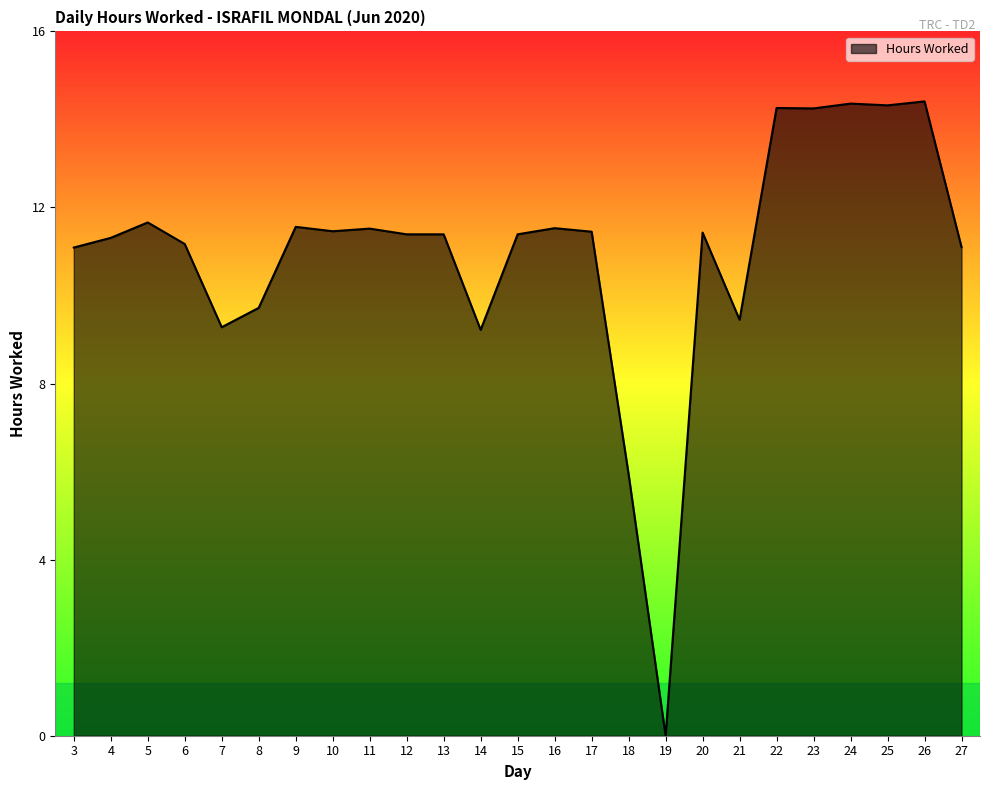

What is the difference between the maximum and minimum values?

14.4